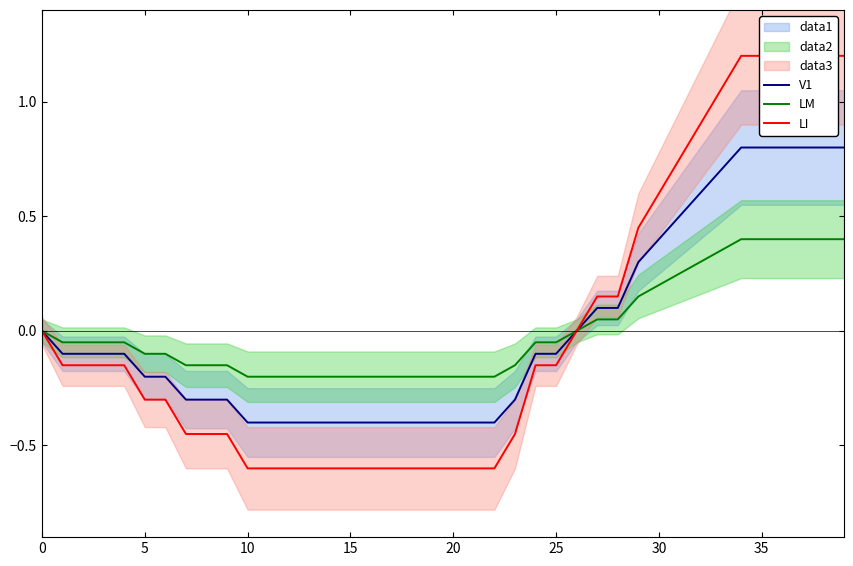

How many values in LM are below zero?

25